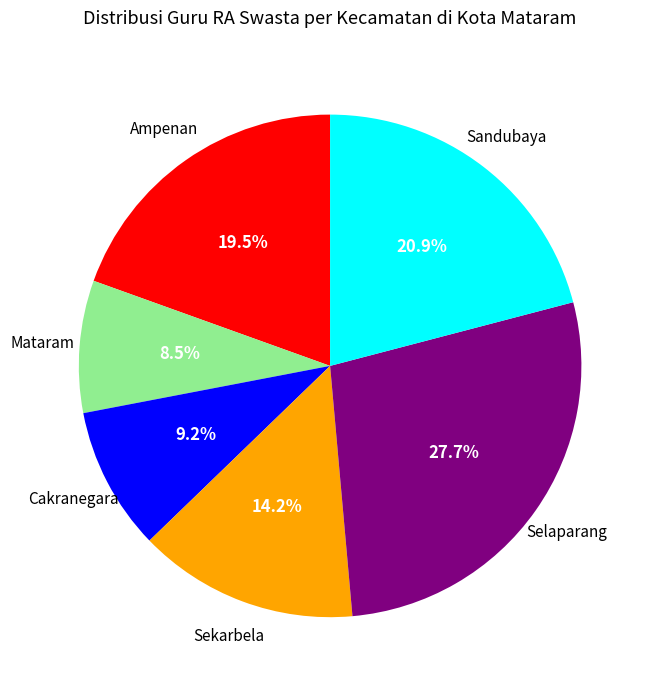

Is there a majority slice in this chart?

No